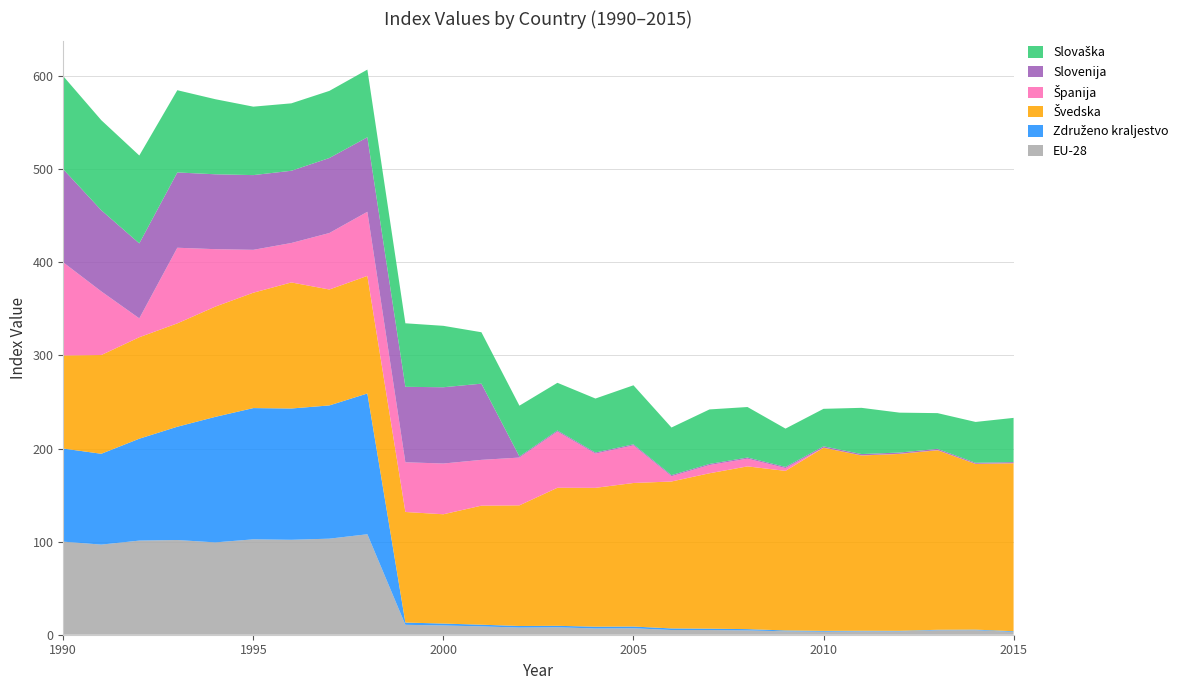

Reading left to right, what are all the values shown in this chart?

EU-28: 1990=100.0	1991=96.8	1992=101.1	1993=101.7	1994=99.2	1995=102.5	1996=102.0	1997=103.2	1998=107.9	1999=10.6	2000=9.9	2001=9.0	2002=7.7	2003=8.0	2004=6.7	2005=7.0	2006=5.0	2007=5.0	2008=4.6	2009=3.7	2010=3.3	2011=3.6	2012=3.6	2013=4.8	2014=4.9	2015=3.0
Združeno kraljestvo: 1990=100.0	1991=97.6	1992=109.5	1993=121.7	1994=134.9	1995=141.0	1996=141.0	1997=143.1	1998=151.2	1999=2.4	2000=2.1	2001=1.8	2002=1.7	2003=1.6	2004=1.9	2005=1.8	2006=1.7	2007=1.5	2008=1.4	2009=0.9	2010=0.9	2011=0.6	2012=0.6	2013=0.5	2014=0.6	2015=0.7
Švedska: 1990=100.0	1991=106.1	1992=109.0	1993=111.0	1994=118.4	1995=124.0	1996=135.4	1997=124.5	1998=126.3	1999=118.8	2000=117.4	2001=127.9	2002=129.6	2003=148.3	2004=149.2	2005=154.2	2006=157.8	2007=166.9	2008=174.8	2009=171.4	2010=196.7	2011=188.3	2012=190.0	2013=192.9	2014=178.0	2015=180.4
Španija: 1990=100.0	1991=68.4	1992=20.3	1993=81.3	1994=61.7	1995=46.1	1996=42.4	1997=60.7	1998=68.9	1999=53.4	2000=54.5	2001=49.2	2002=51.3	2003=60.3	2004=36.8	2005=40.4	2006=5.7	2007=8.8	2008=8.3	2009=3.0	2010=0.2	2011=0.1	2012=0.2	2013=0.2	2014=0.2	2015=0.2
Slovenija: 1990=100.0	1991=87.2	1992=80.5	1993=80.9	1994=80.4	1995=80.3	1996=77.6	1997=80.6	1998=80.0	1999=81.0	2000=81.9	2001=81.9	2002=1.2	2003=1.2	2004=1.1	2005=1.1	2006=1.2	2007=1.2	2008=1.2	2009=1.2	2010=1.4	2011=1.4	2012=1.3	2013=1.3	2014=1.1	2015=1.1
Slovaška: 1990=100.0	1991=96.8	1992=94.4	1993=88.4	1994=80.6	1995=73.5	1996=72.4	1997=72.1	1998=72.7	1999=68.2	2000=66.0	2001=55.2	2002=54.6	2003=51.3	2004=58.0	2005=63.4	2006=51.2	2007=58.6	2008=54.3	2009=41.2	2010=40.3	2011=49.7	2012=42.8	2013=38.4	2014=43.9	2015=47.5